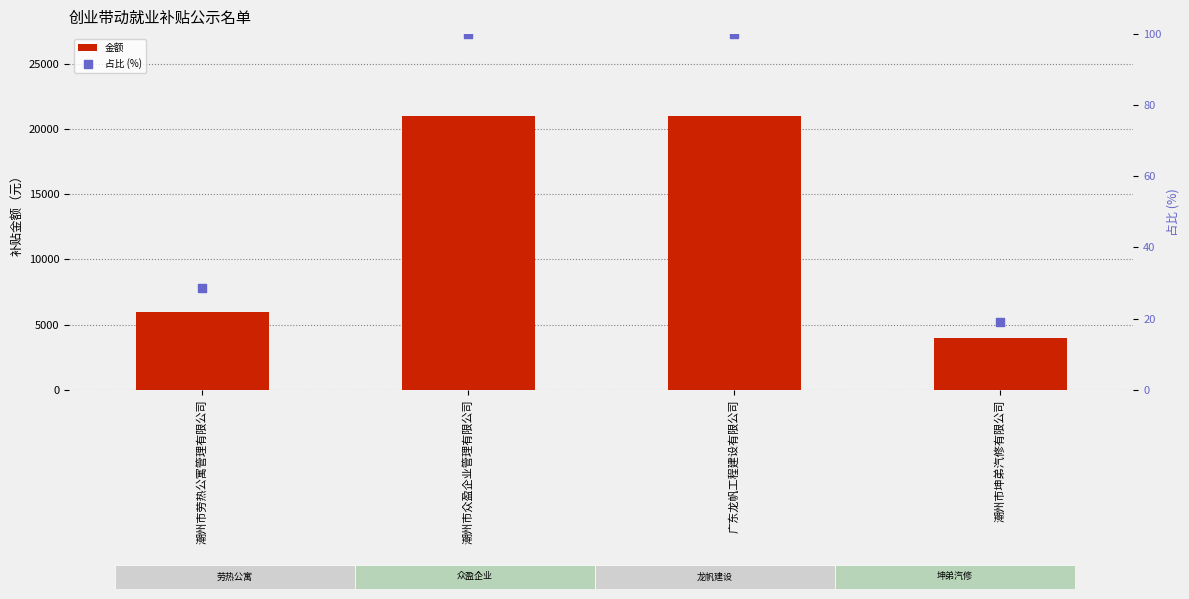

What are all the series names shown in the legend?

金额, 占比 (%)